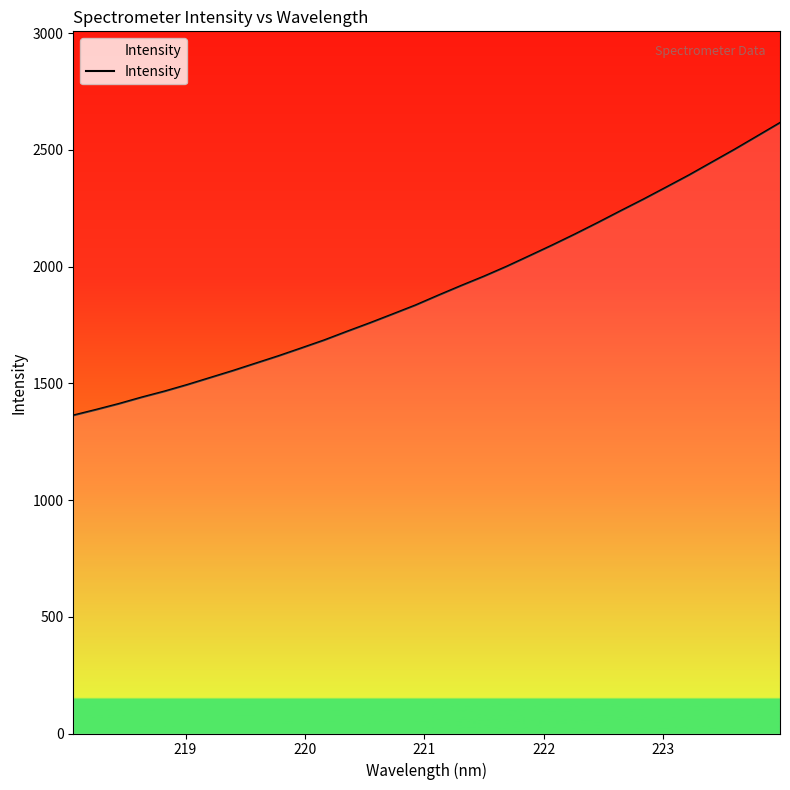

What is the maximum value shown in the chart?

2615.5